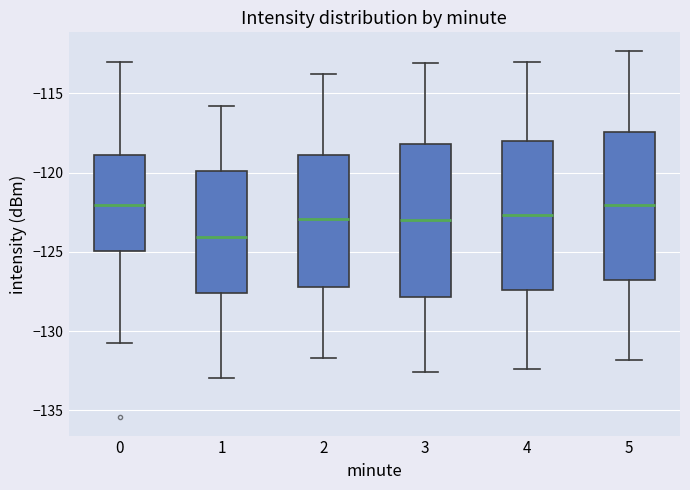

Where is the upper edge of the box at x = 5 on the y-axis? The values are not printed on the chart, so give them approximately, as read against the axis.

-117.5